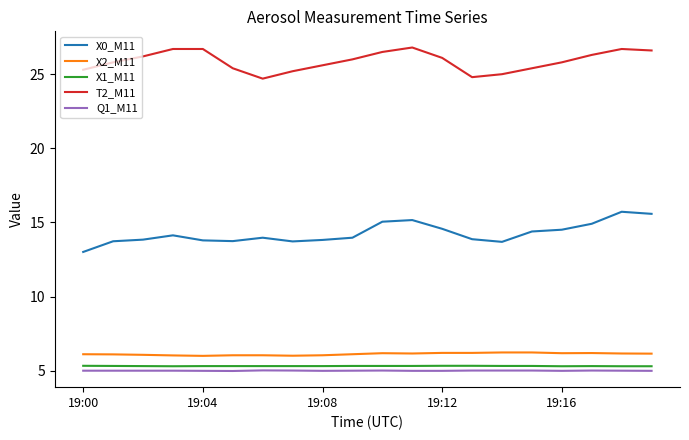

True or false: X2_M11 and T2_M11 cross at least once.

False